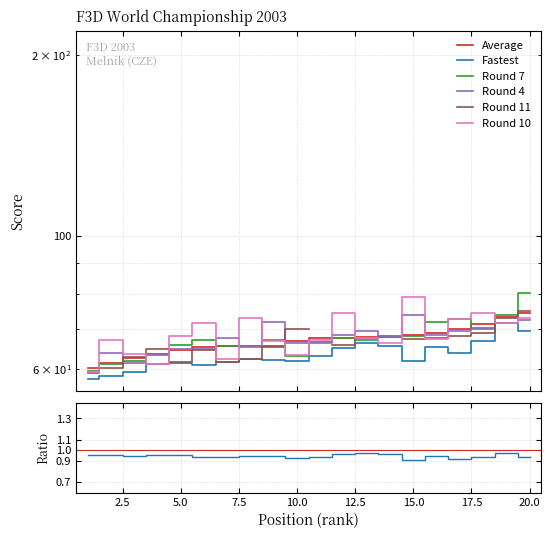

How many data points in Round 10 are above 67?

12